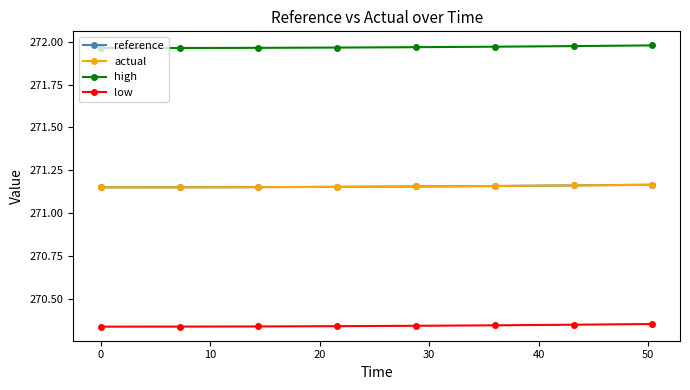

True or false: high and low intersect in this chart.

False